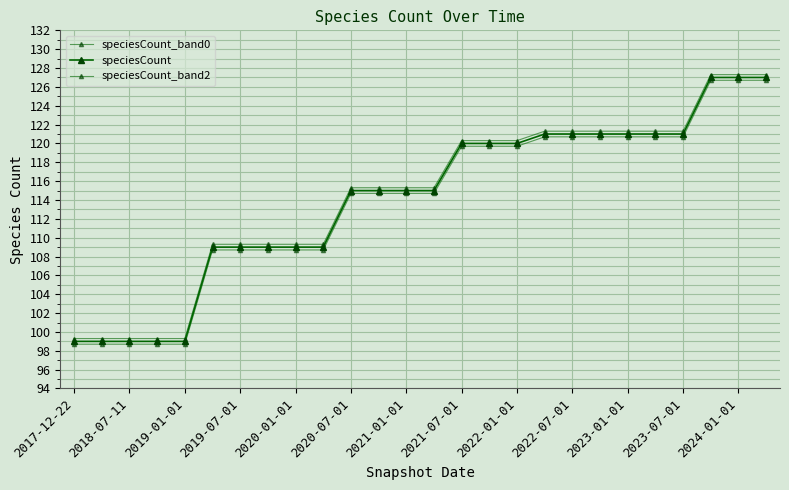

True or false: speciesCount_band2 and speciesCount_band0 intersect in this chart.

False